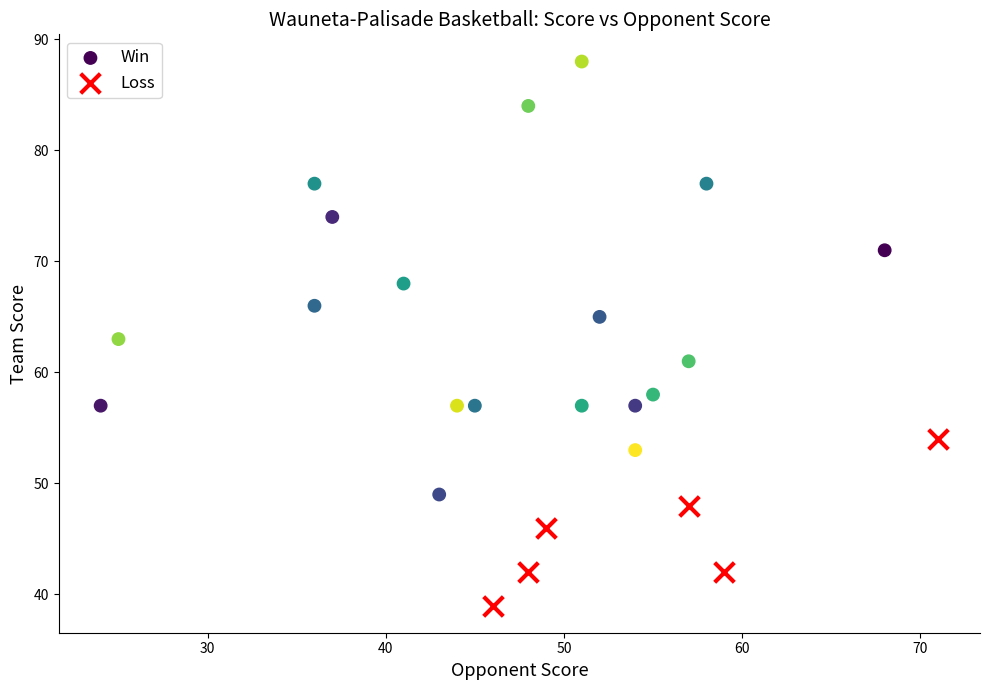

Which series has the widest spread of Y values?

Win